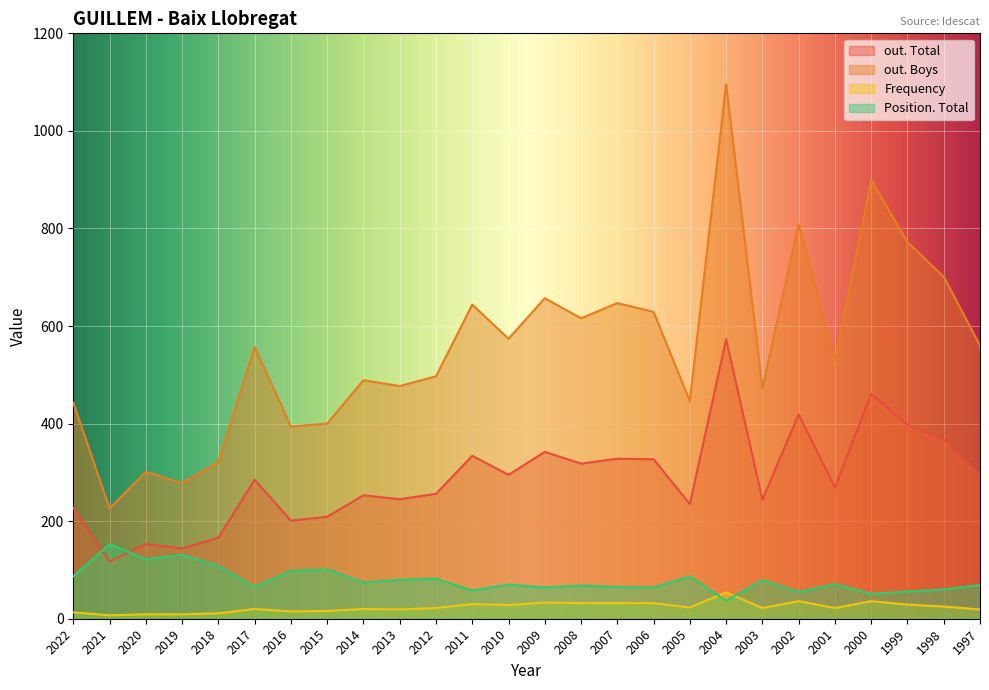

How many times do Position. Total and Frequency cross each other?

2